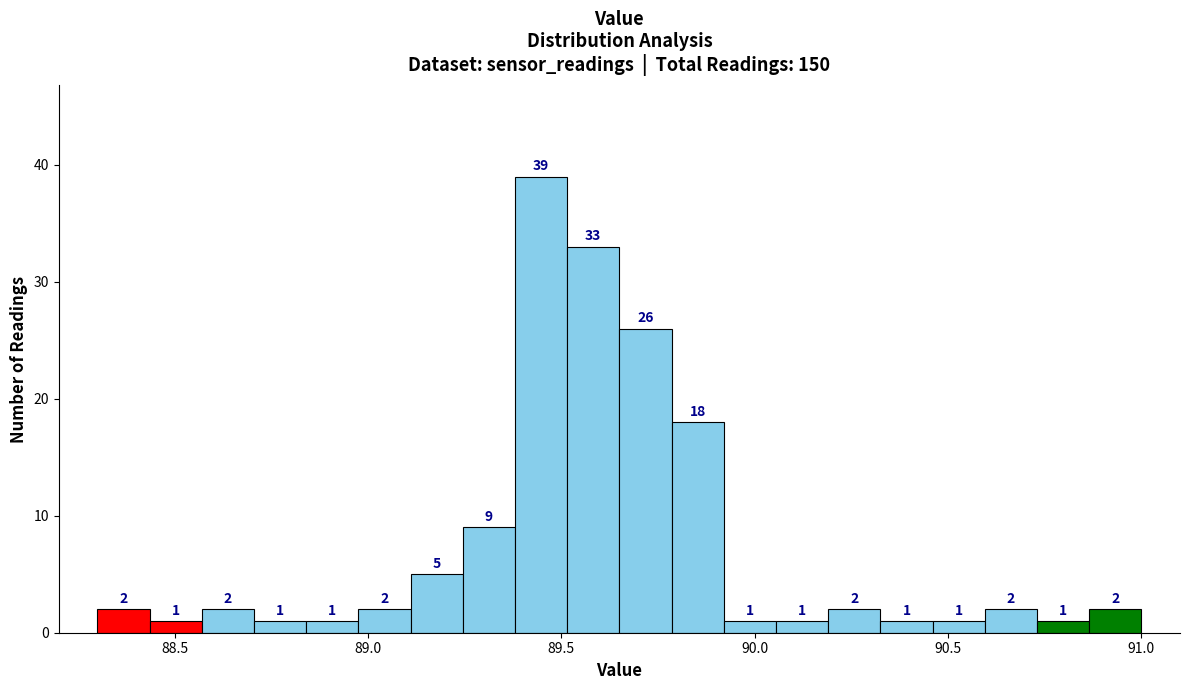

Read against the x-axis, roughly where is the centre of the tallest bar?

89.45